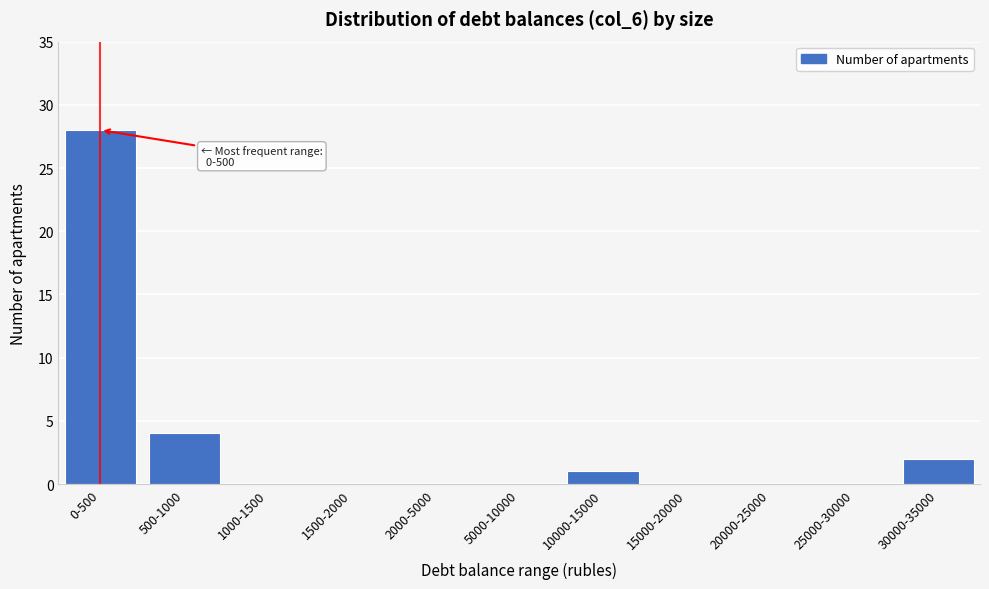

Reading right to left, list all the values displayed in this chart.

30000-35000=2	25000-30000=0	20000-25000=0	15000-20000=0	10000-15000=1	5000-10000=0	2000-5000=0	1500-2000=0	1000-1500=0	500-1000=4	0-500=28